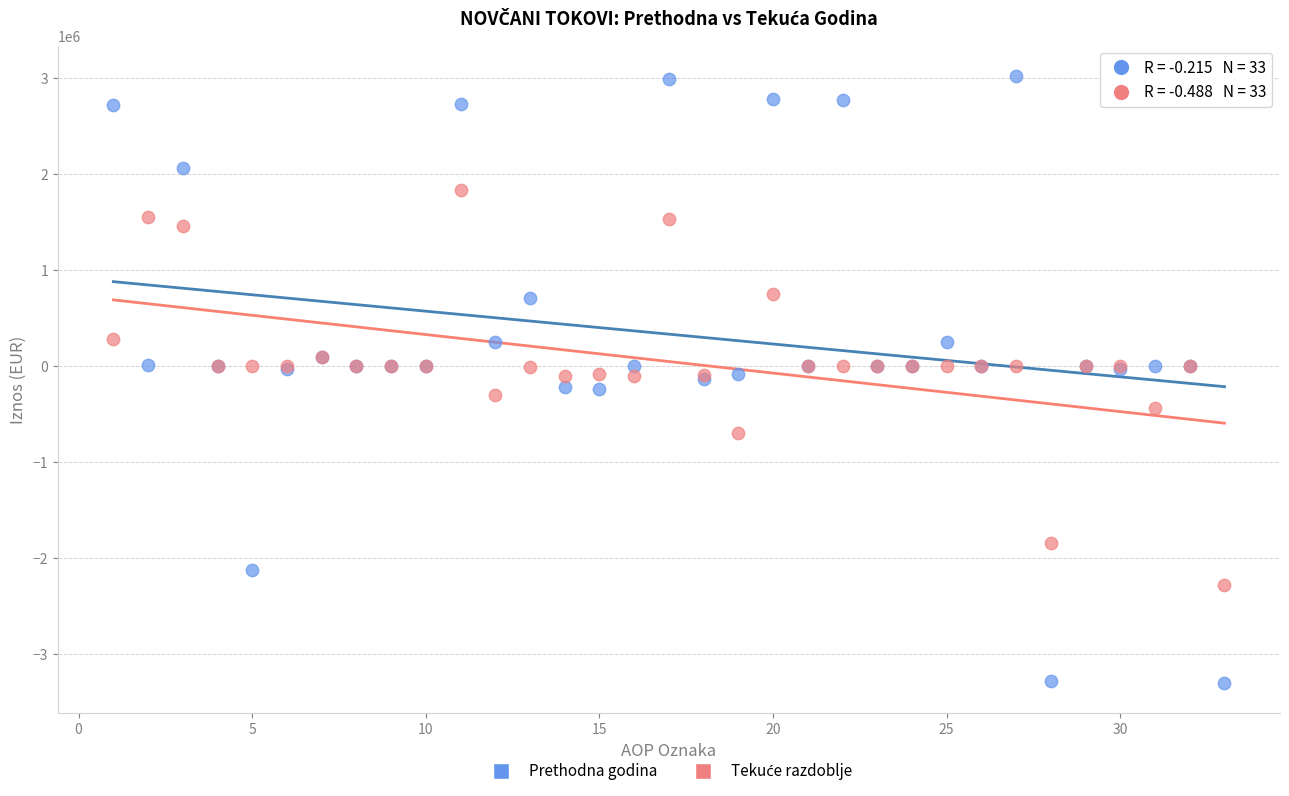

Which series contains the lowest Y value?

Prethodna godina